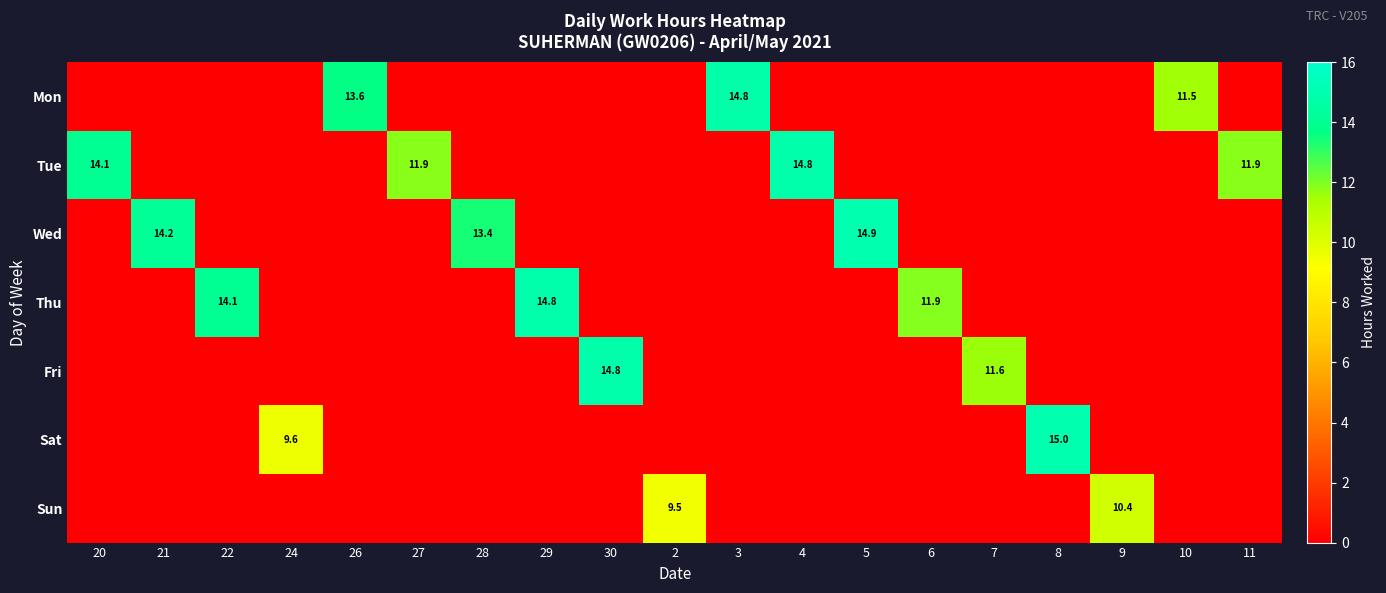

The value of Thu at 29 is 14.8. True or false?

True